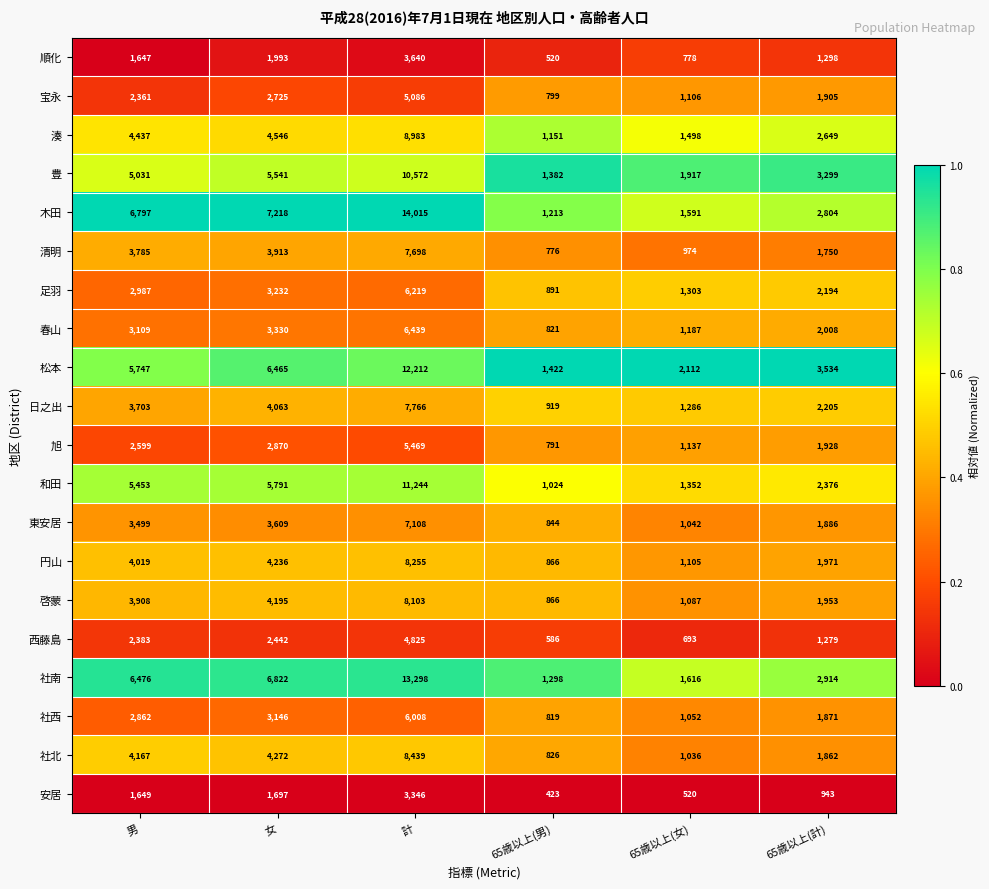

Which series has the largest range (max minus min)?

木田